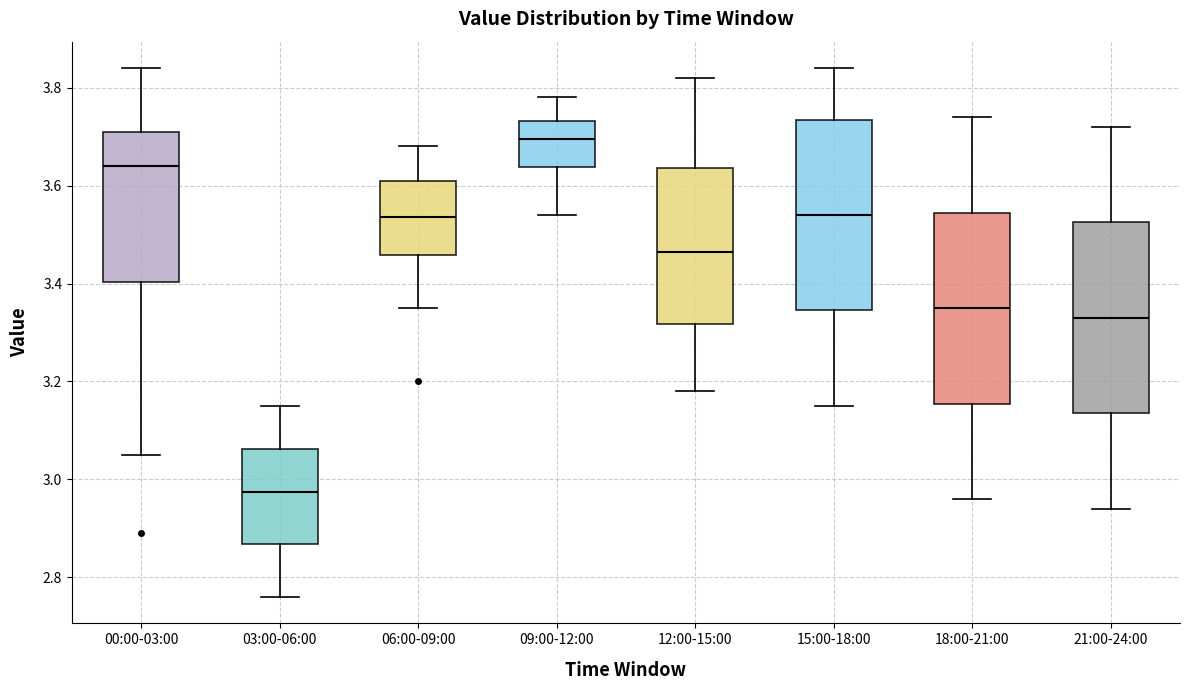

Where does the lower whisker of the box for 03:00-06:00 end on the y-axis? The values are not printed on the chart, so give them approximately, as read against the axis.

2.76